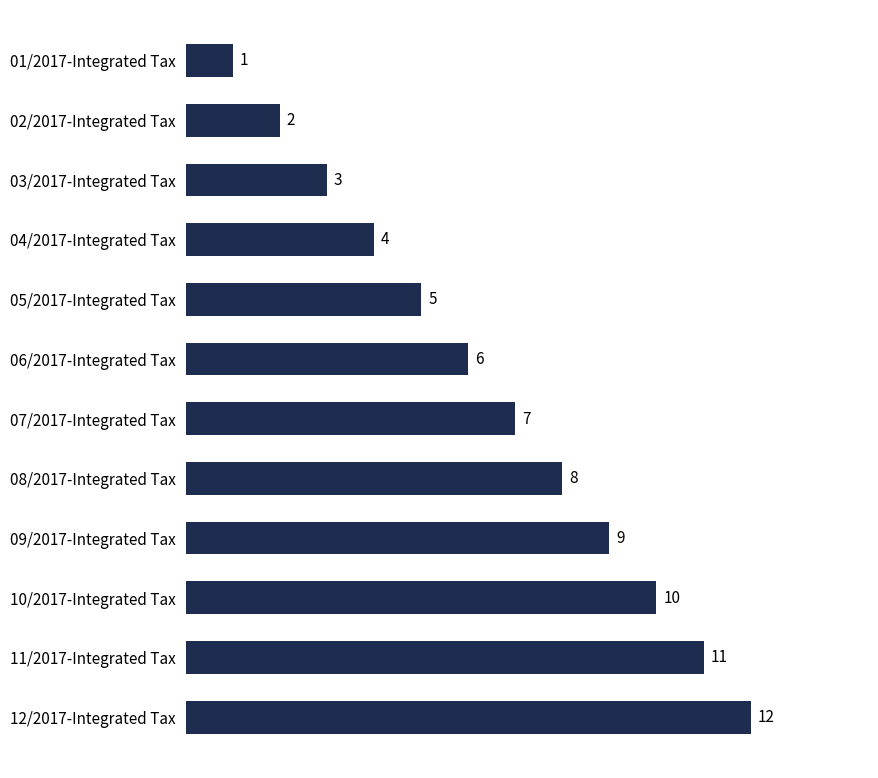

The chart shows a value of 3 at 03/2017-Integrated Tax. True or false?

True